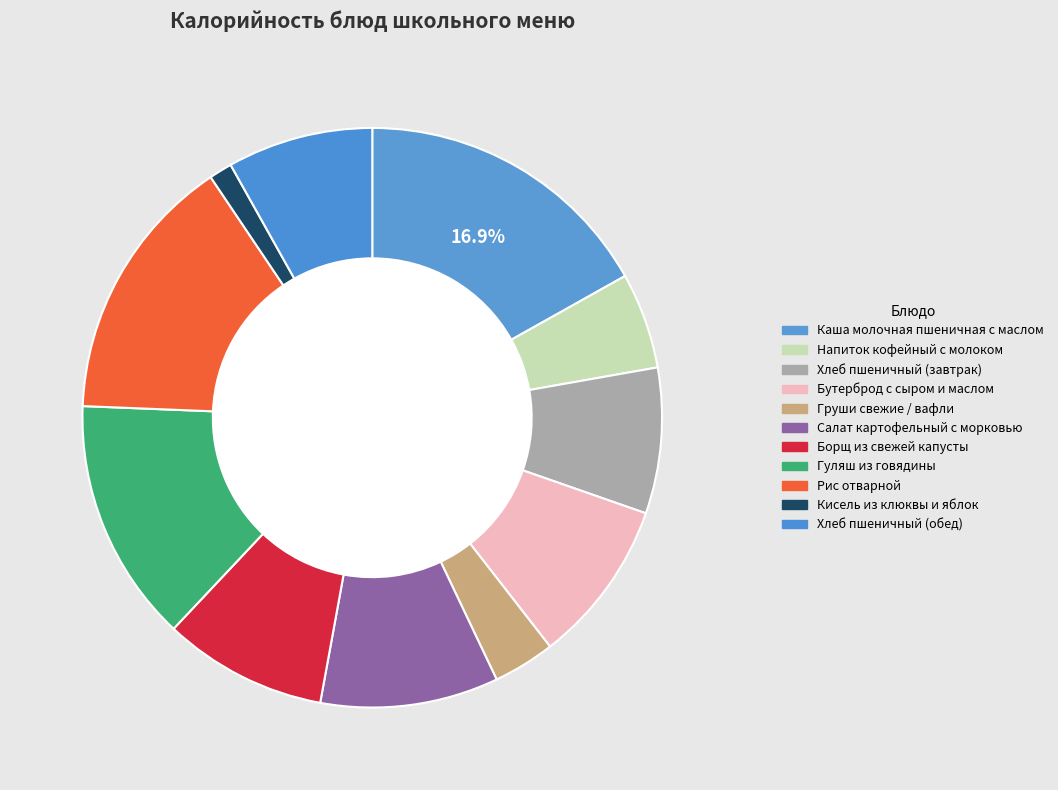

How many segments does this pie chart have?

11